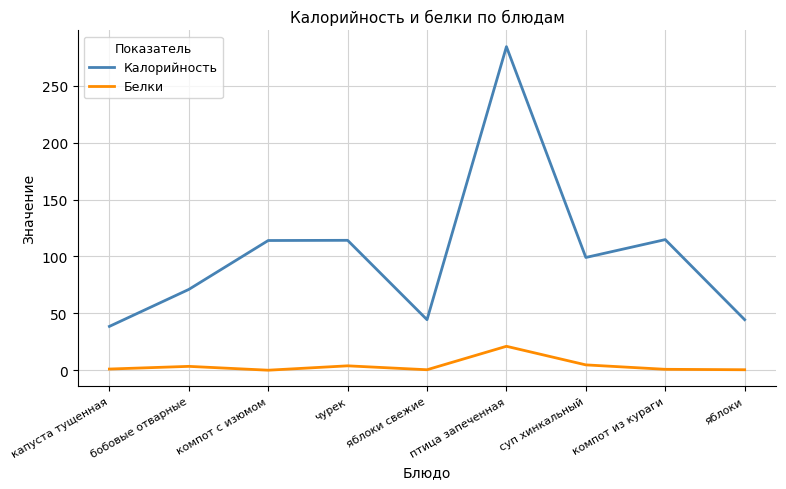

What is the approximate value of Белки at капуста тущенная?

1.0